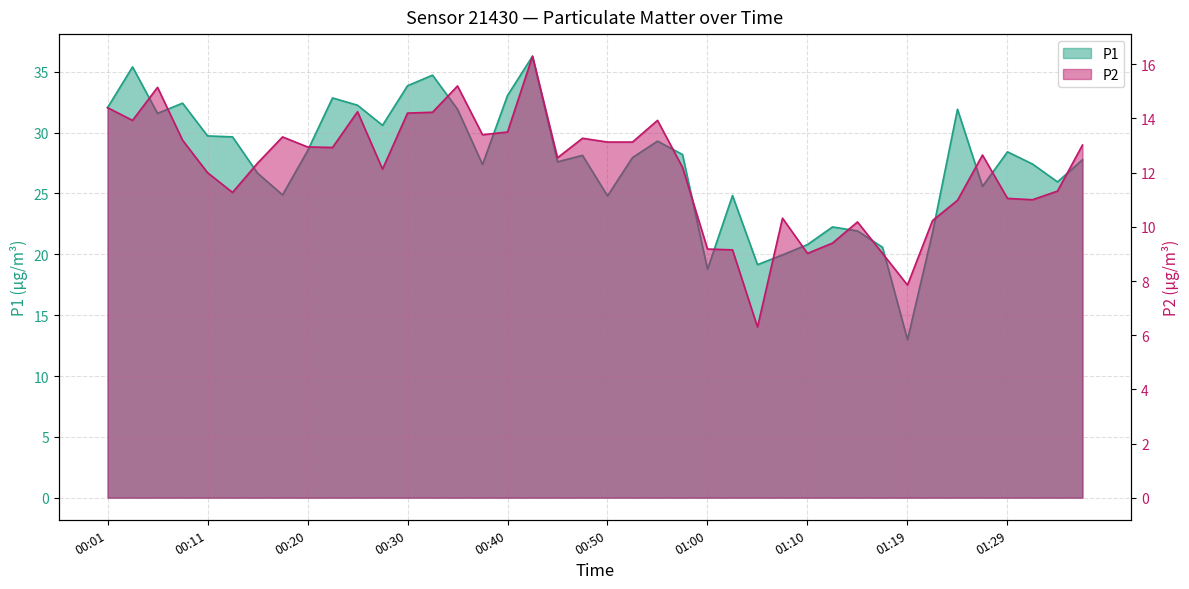

What is the average value of the P1 series?

27.5